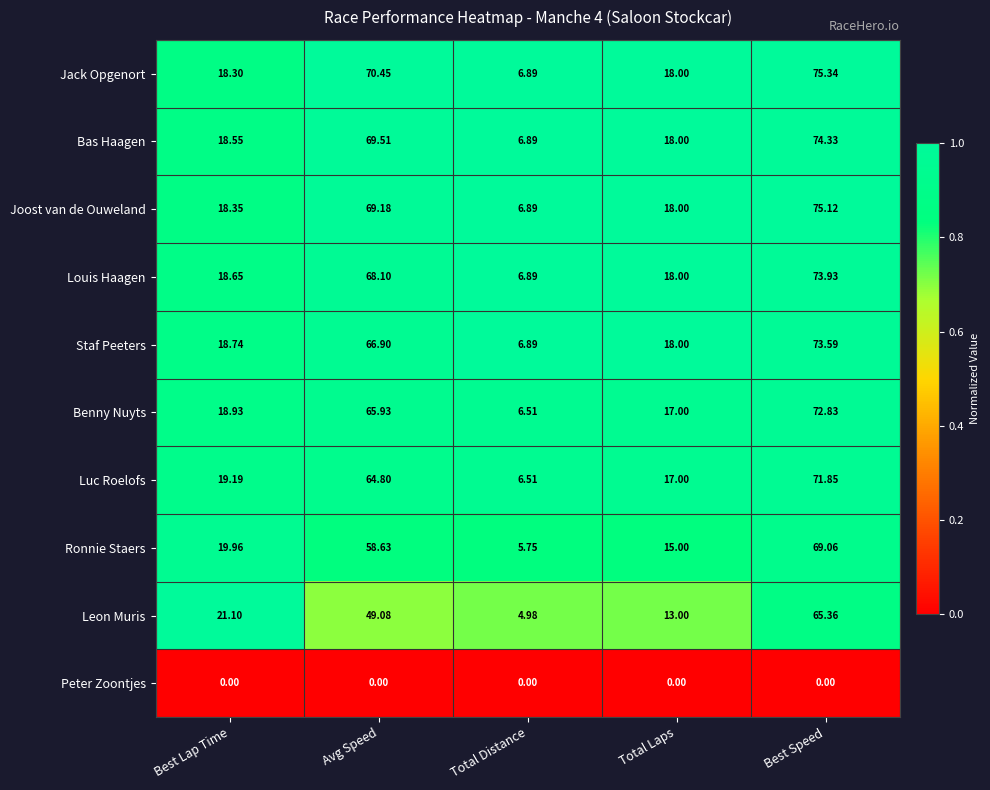

Which series has the largest range (max minus min)?

Jack Opgenort